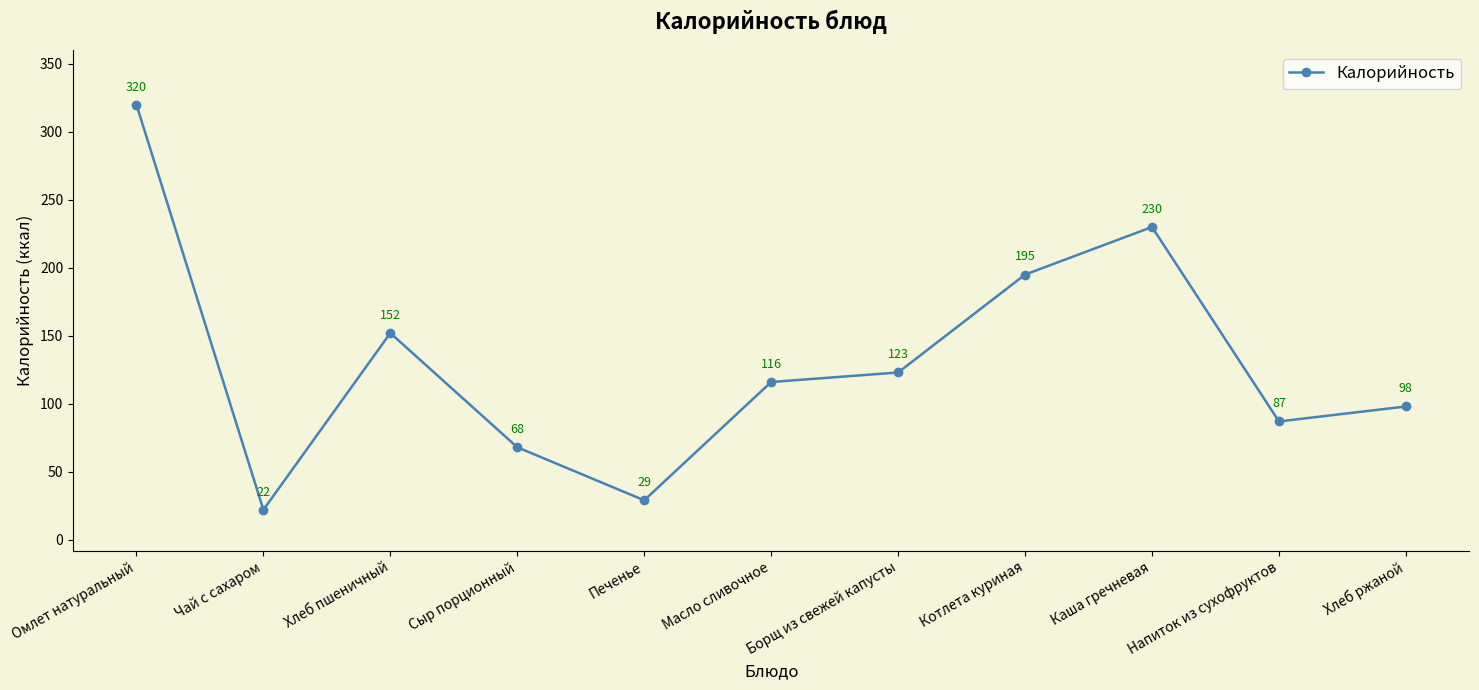

What is the greatest value displayed?

320